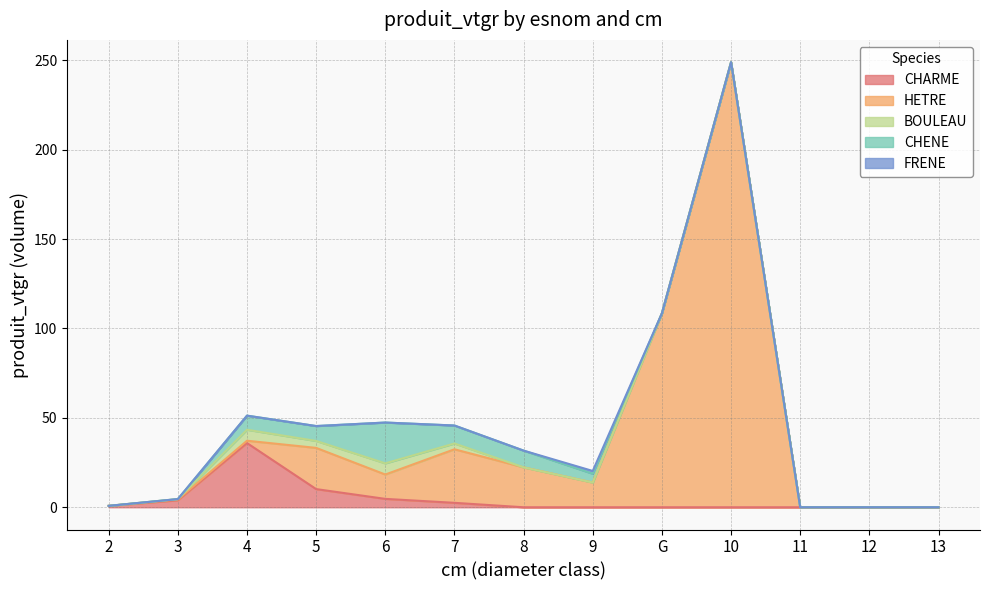

True or false: HETRE and BOULEAU intersect in this chart.

True